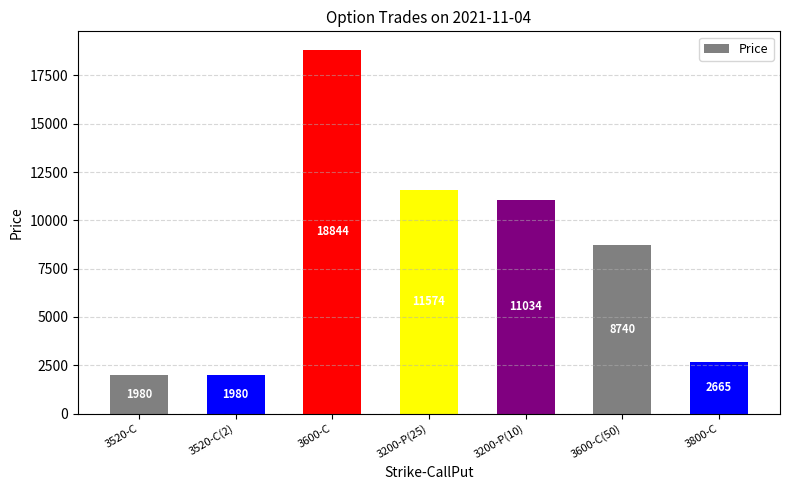

What is the change in value from 3600-C to 3200-P(10)?

-7810